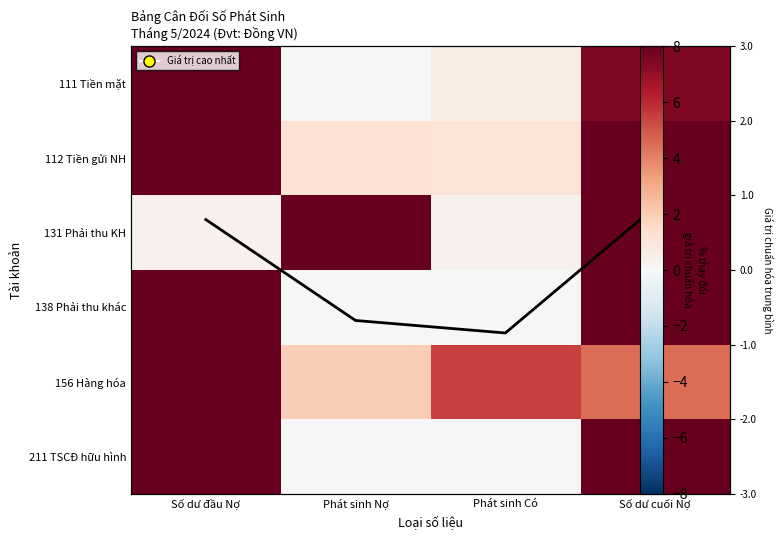

What is the sum of the 111 Tiền mặt values at Số dư cuối Nợ and Phát sinh Có?

8.0